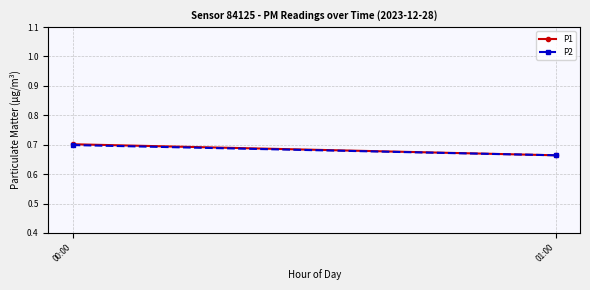

What is the value of the P1 point at the 2nd from the left?

0.7